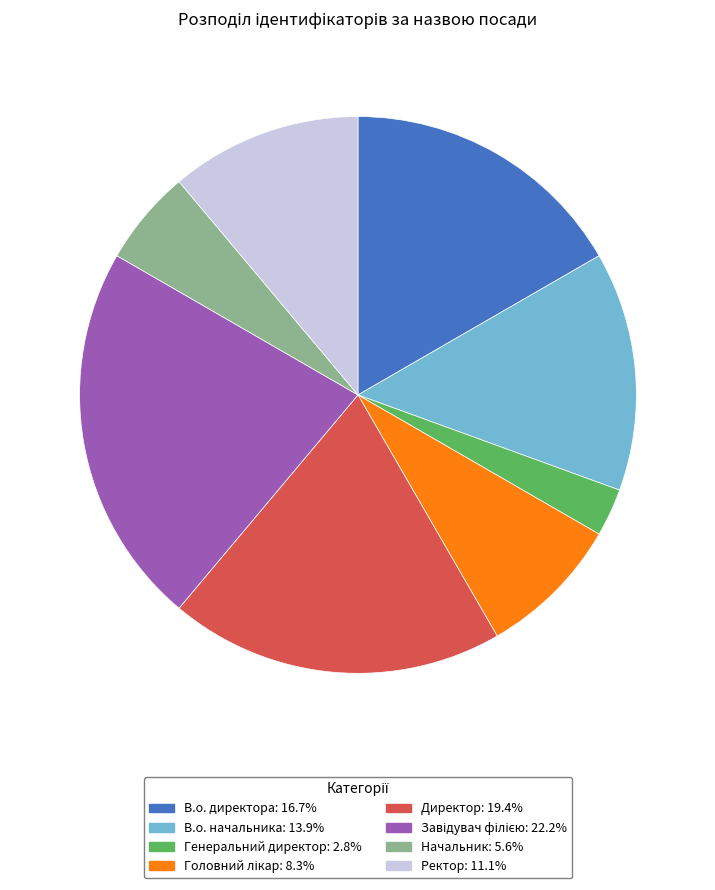

Approximately how many times larger is the value at Ректор compared to Начальник?

2.0